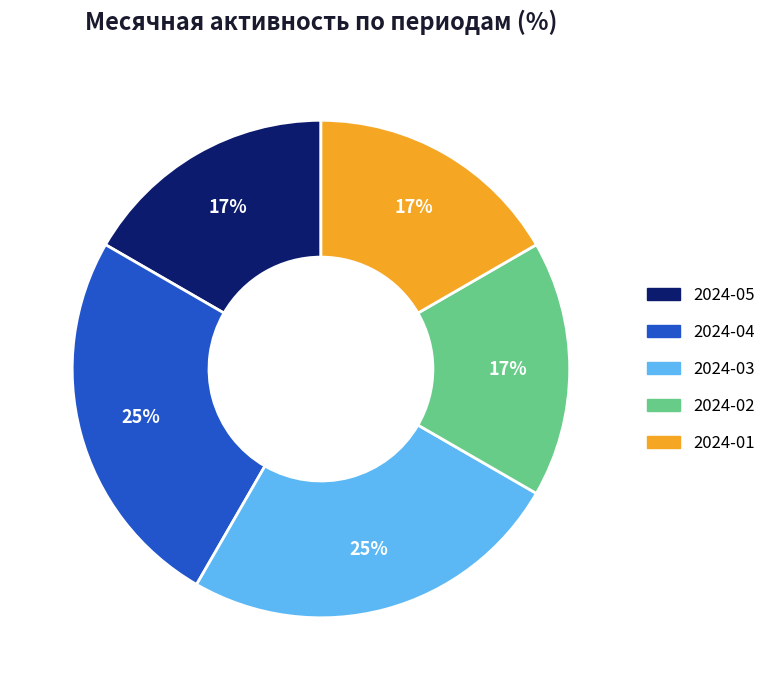

To the nearest percent, what percentage of the pie is 2024-05?

17%